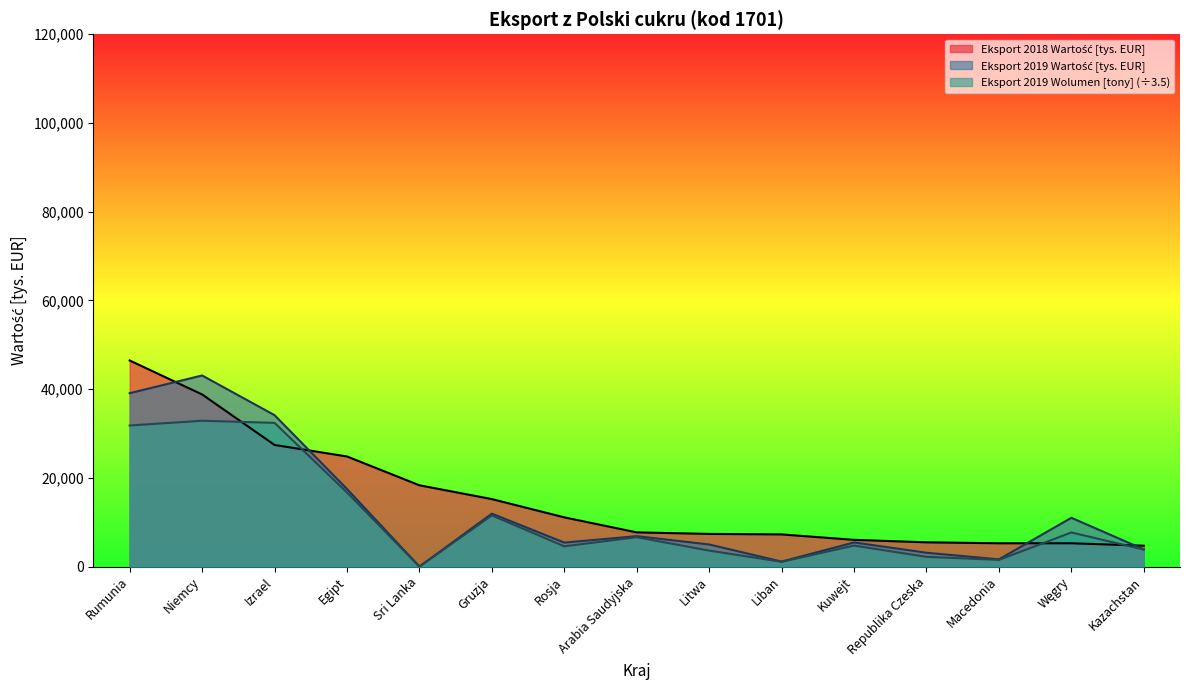

At which label does Eksport 2019 Wolumen [tony] reach its peak?

Niemcy